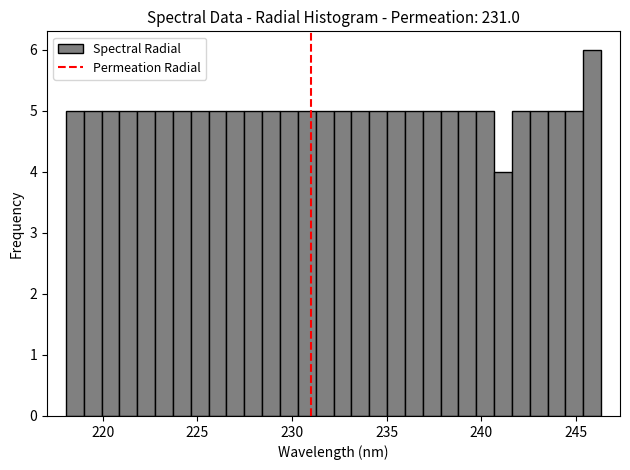

Read against the x-axis, roughly where is the centre of the tallest bar?

246.0